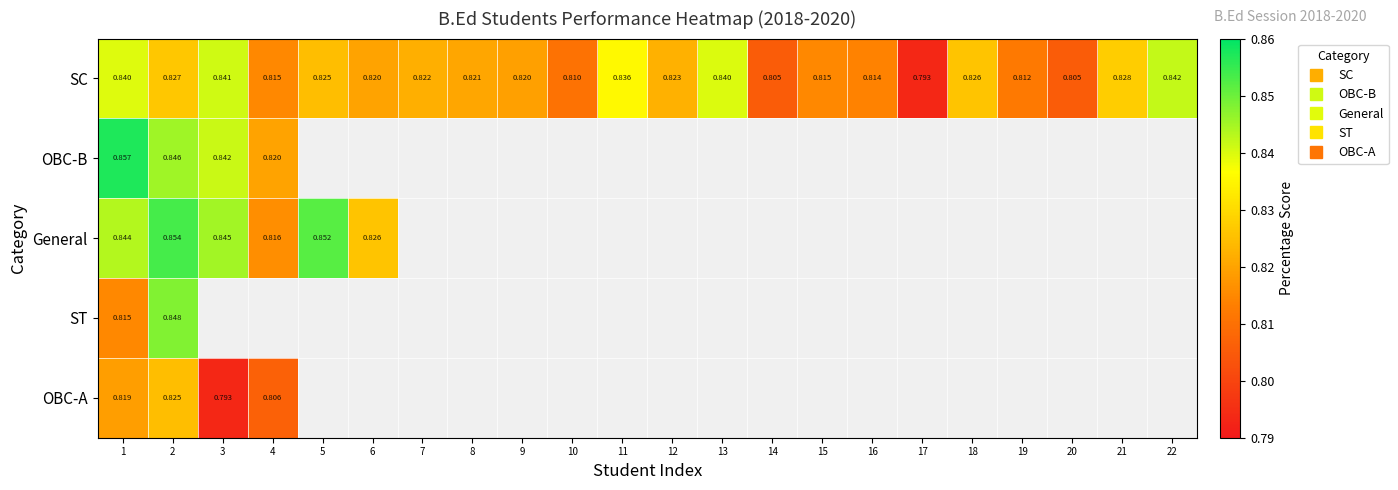

Between 13 and 21, which series saw the biggest shift?

SC